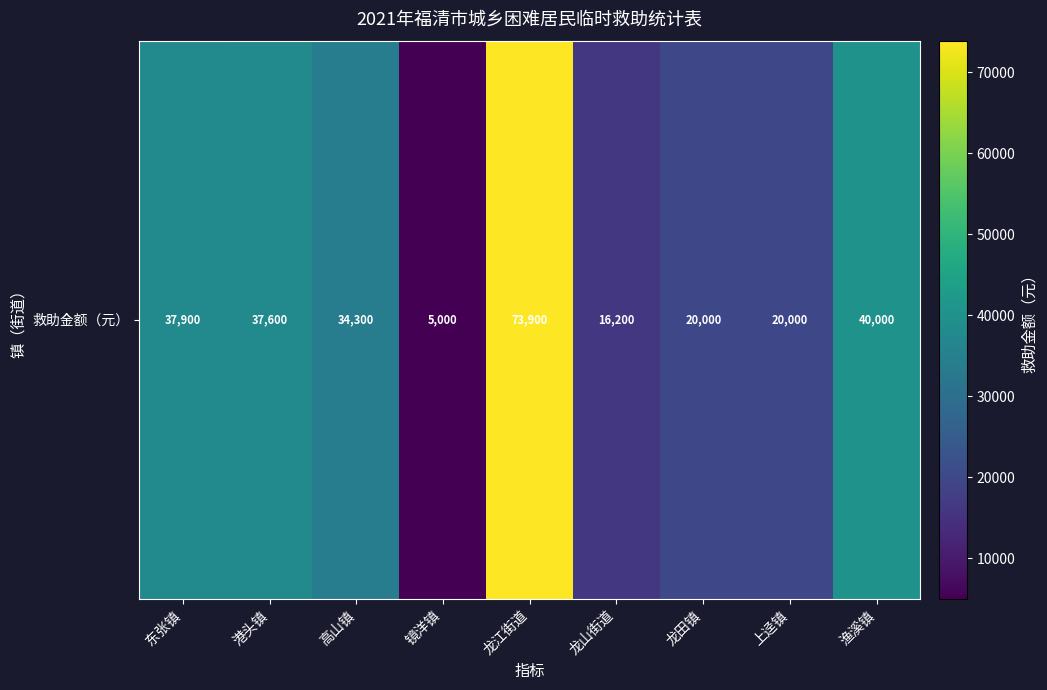

The chart shows a value of 13951 at 上迳镇. True or false?

False